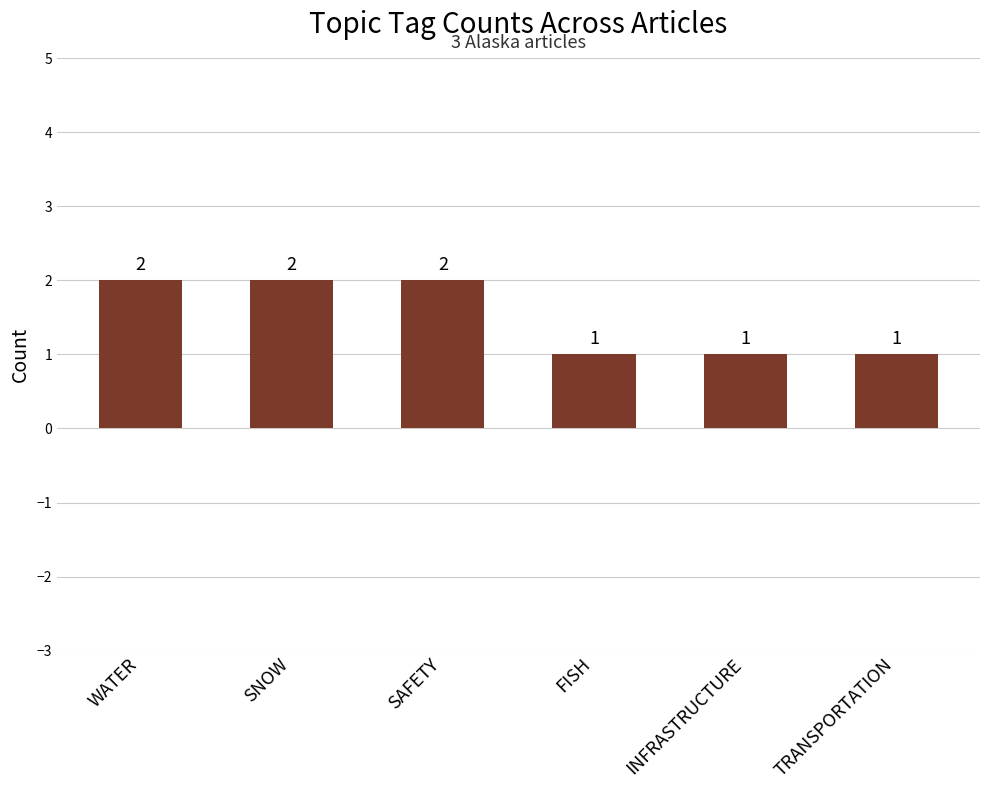

What is the difference between the maximum and minimum values?

1